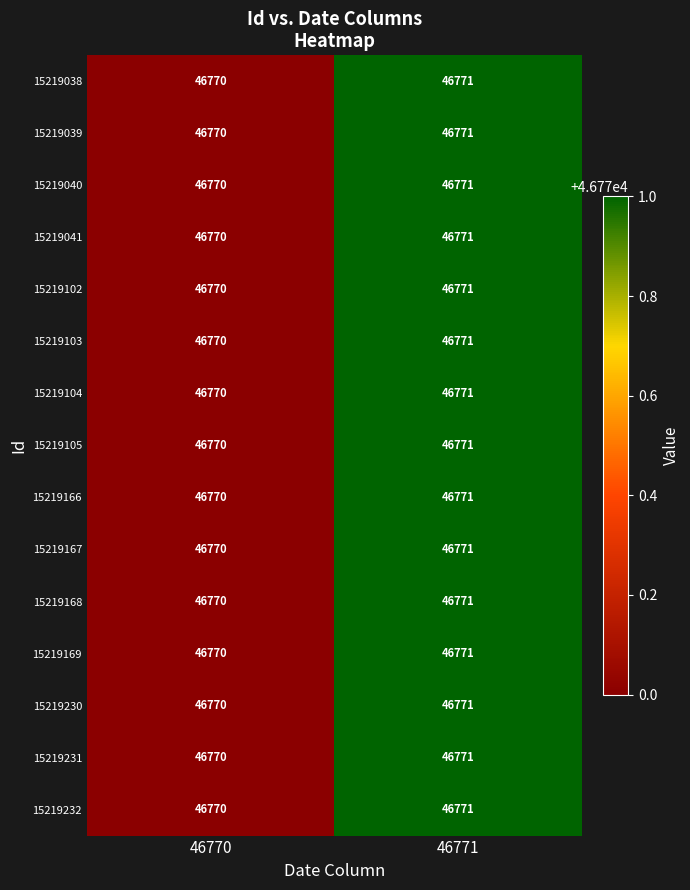

What value does the 15219102 series have at 46770?

46770